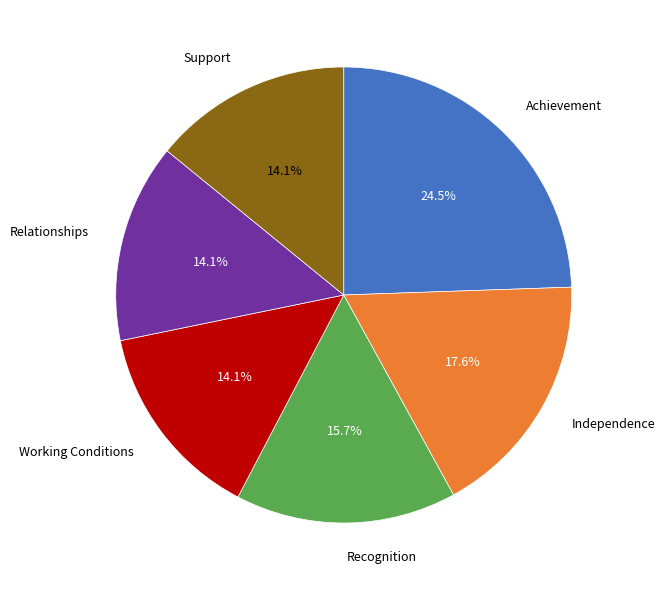

How many segments does this pie chart have?

6